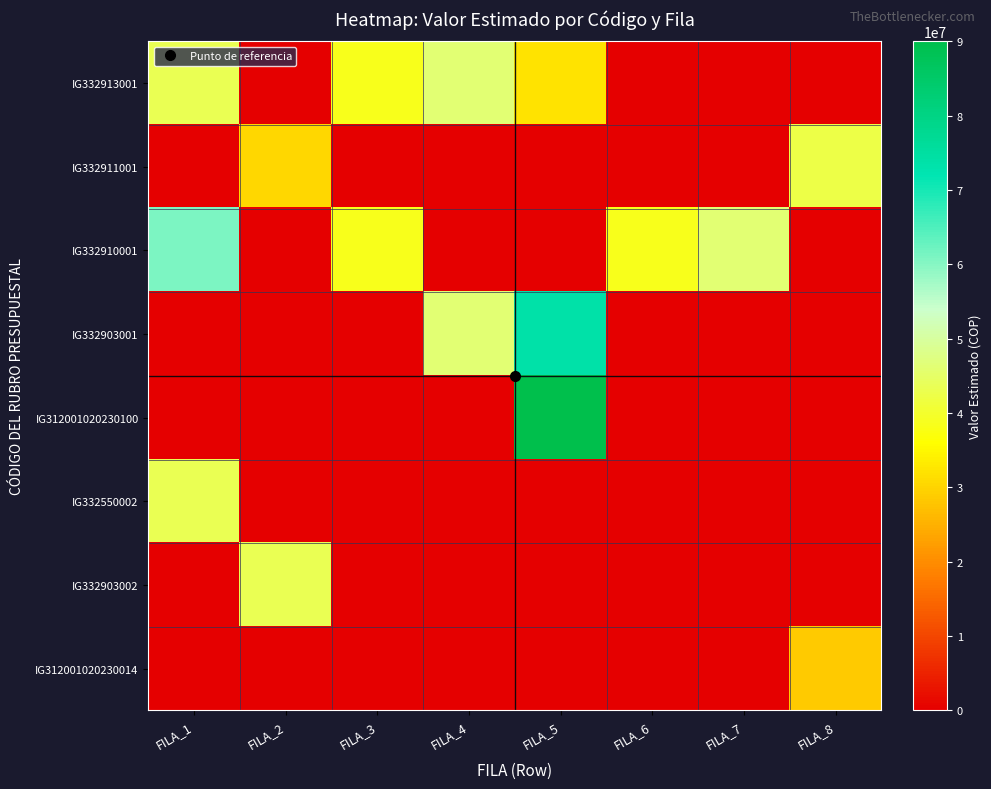

List the series in order of their peak value, lowest first.

IG312001020230014, IG332911001, IG332550002, IG332903002, IG332913001, IG332910001, IG332903001, IG312001020230100